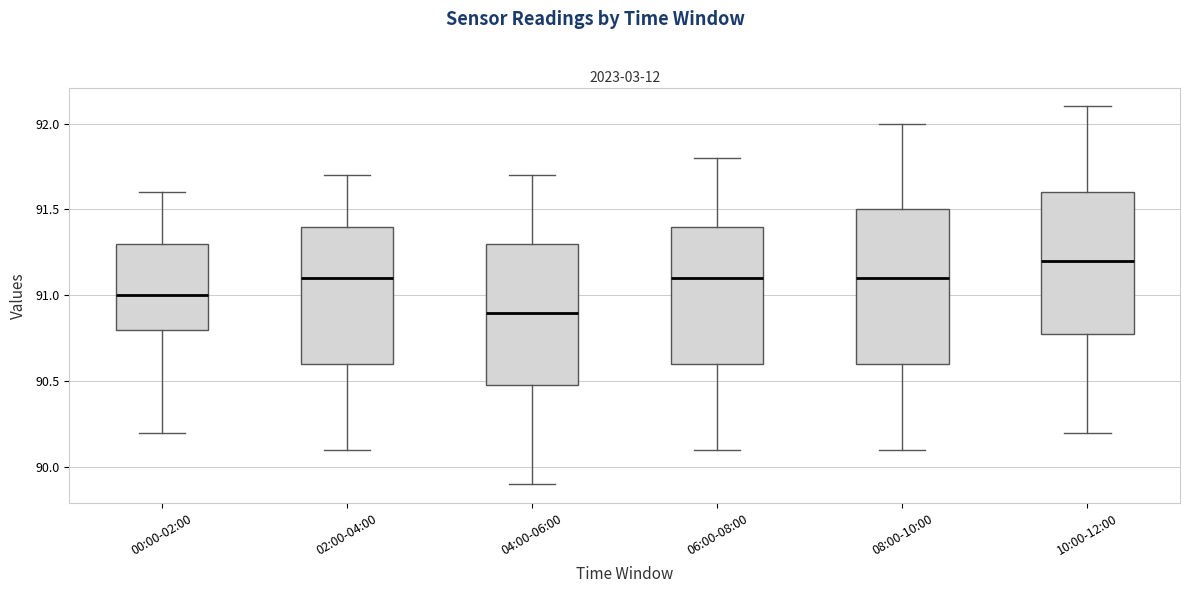

Reading left to right, read every box against the y-axis: the position of its median line, the range the box covers, and the ends of its whiskers. The values are not printed on the chart, so give them approximately, as read against the axis.

00:00-02:00: median 91.0, box 90.8 to 91.3, whiskers 90.2 to 91.6
02:00-04:00: median 91.1, box 90.6 to 91.4, whiskers 90.1 to 91.7
04:00-06:00: median 90.9, box 90.5 to 91.3, whiskers 89.9 to 91.7
06:00-08:00: median 91.1, box 90.6 to 91.4, whiskers 90.1 to 91.8
08:00-10:00: median 91.1, box 90.6 to 91.5, whiskers 90.1 to 92.0
10:00-12:00: median 91.2, box 90.8 to 91.6, whiskers 90.2 to 92.1